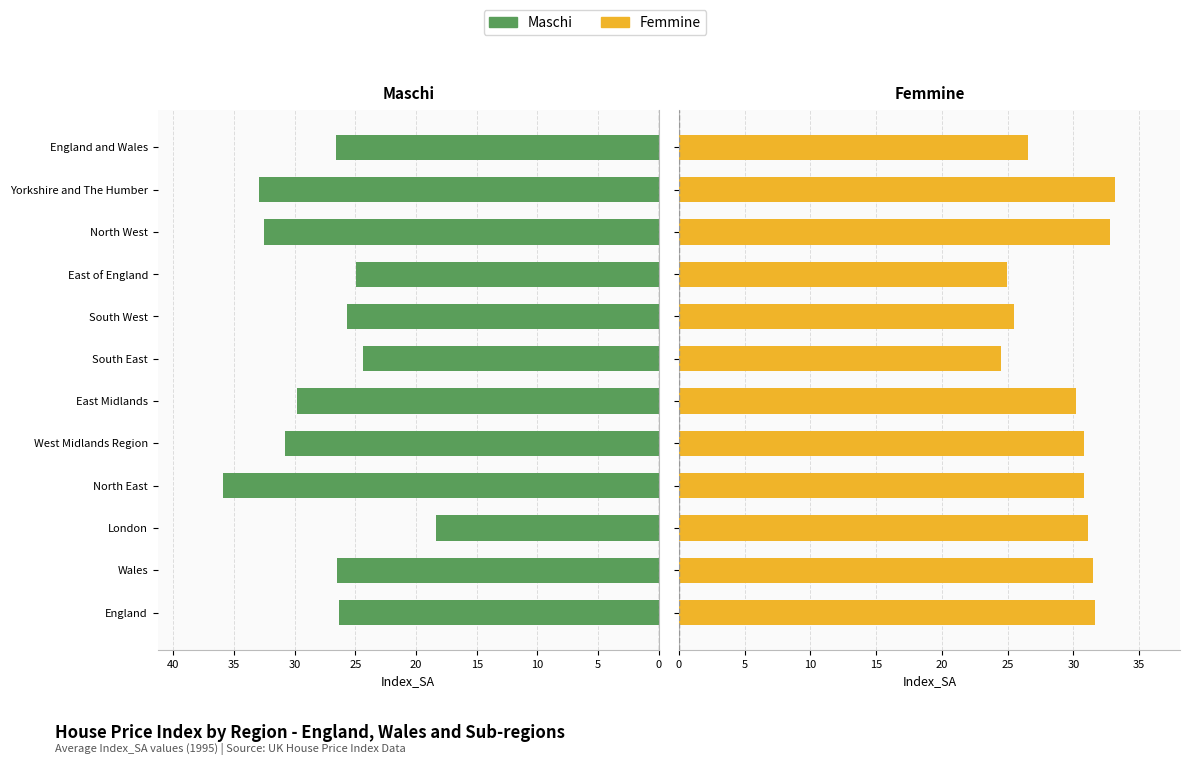

Between London and North West, which is larger?

North West